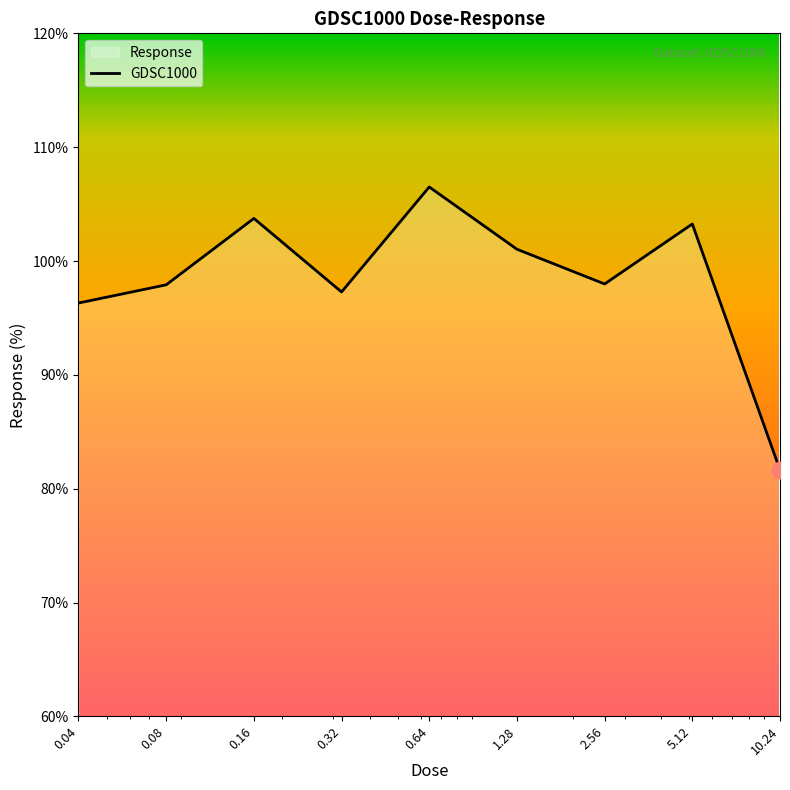

Approximately how many times larger is the value at 1.28 compared to 0.04?

1.0